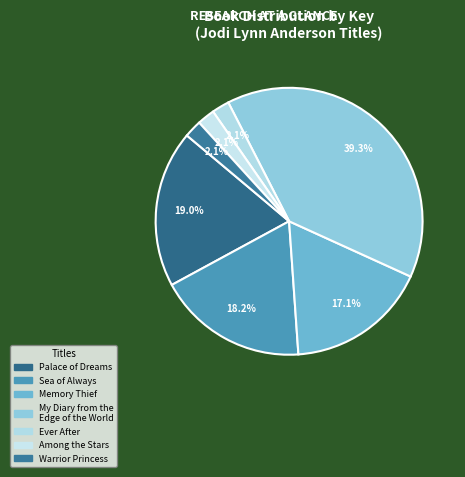

How many segments does this pie chart have?

7